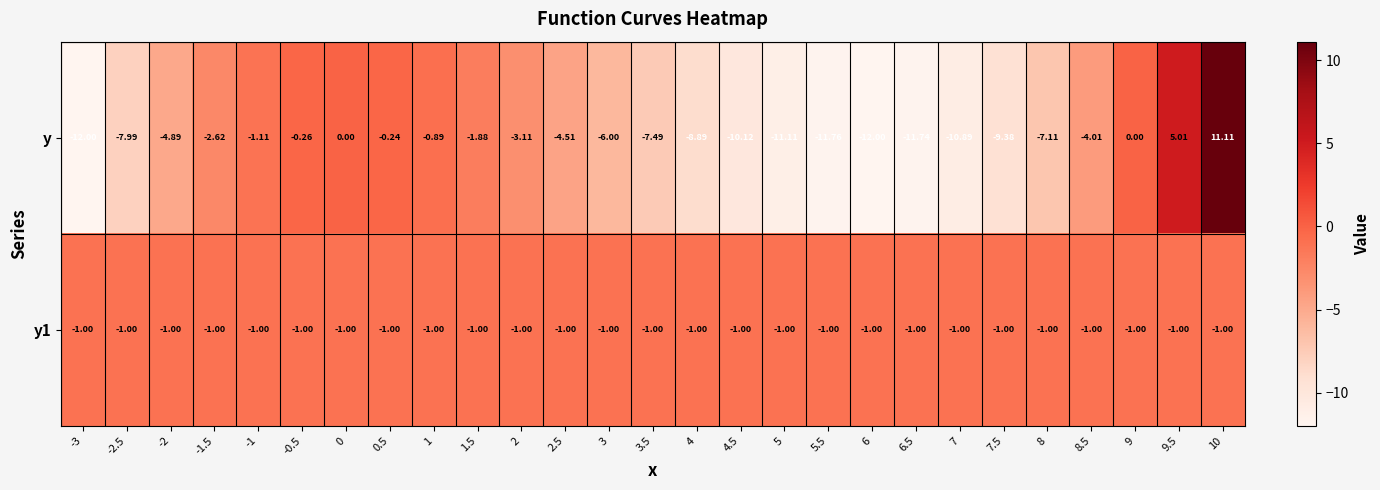

Is the value of у1 at 6.5 greater than the value of y at 0.5?

No